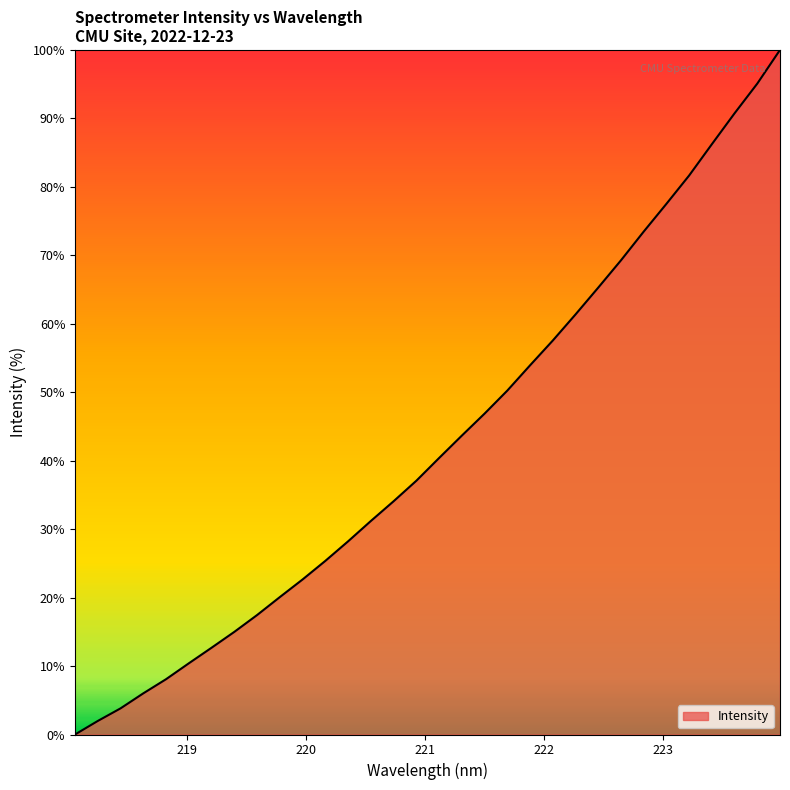

Does the chart have visible grid lines?

No